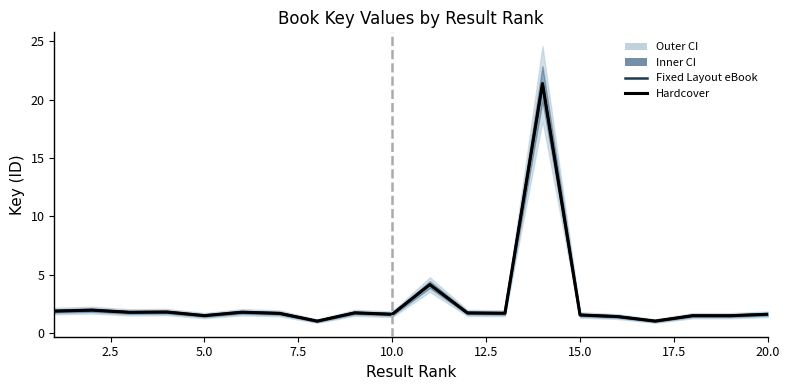

How many lines are shown in the chart?

2